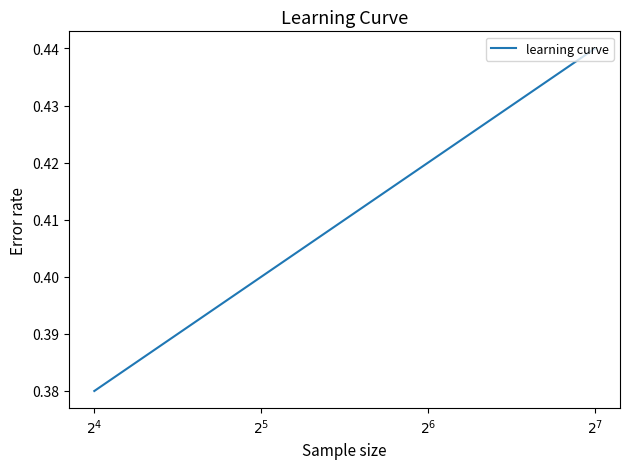

How many lines are shown in the chart?

1